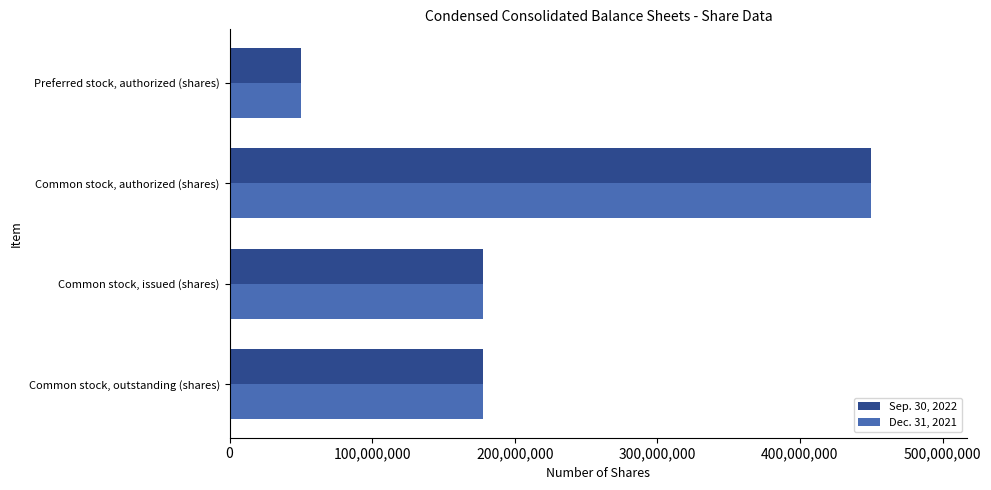

Which series changed the most between Common stock, issued (shares) and Preferred stock, authorized (shares)?

Dec. 31, 2021